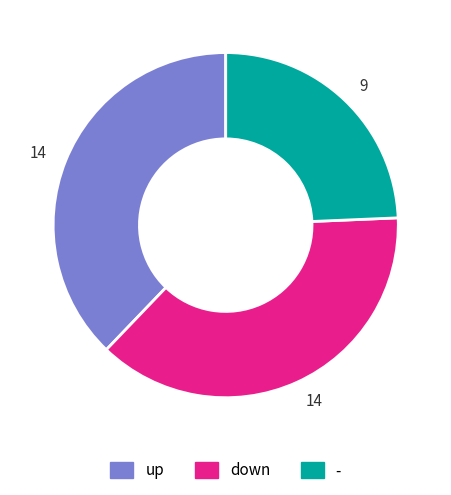

Does any single category account for the majority?

No